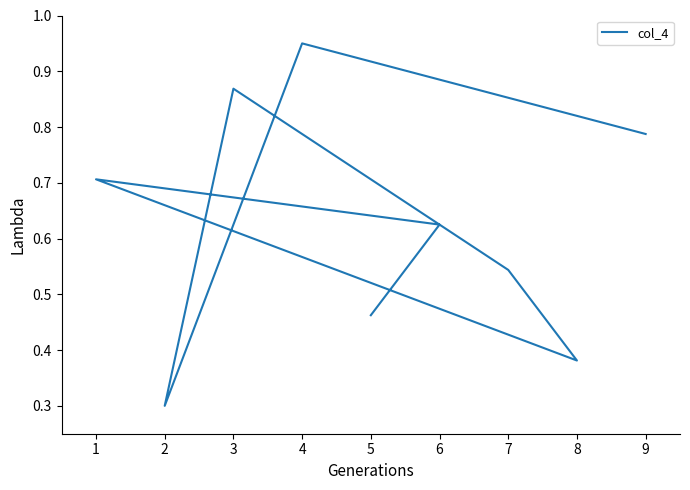

What is the greatest value displayed?

0.9